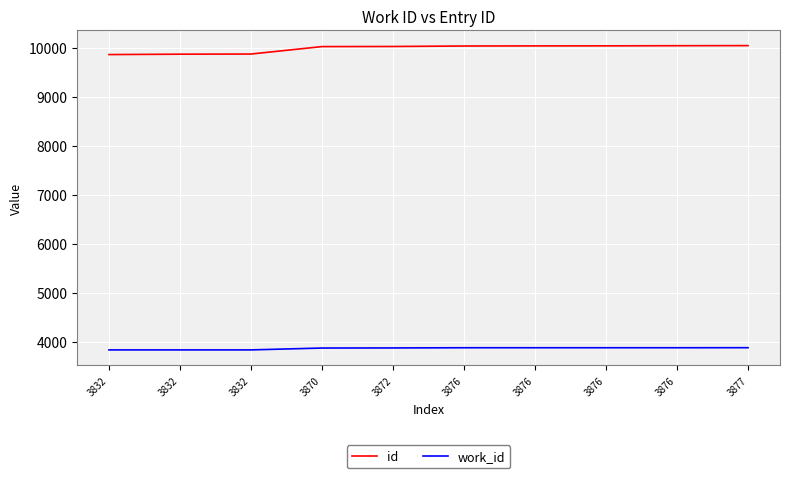

What is the sum of all id values?

99871